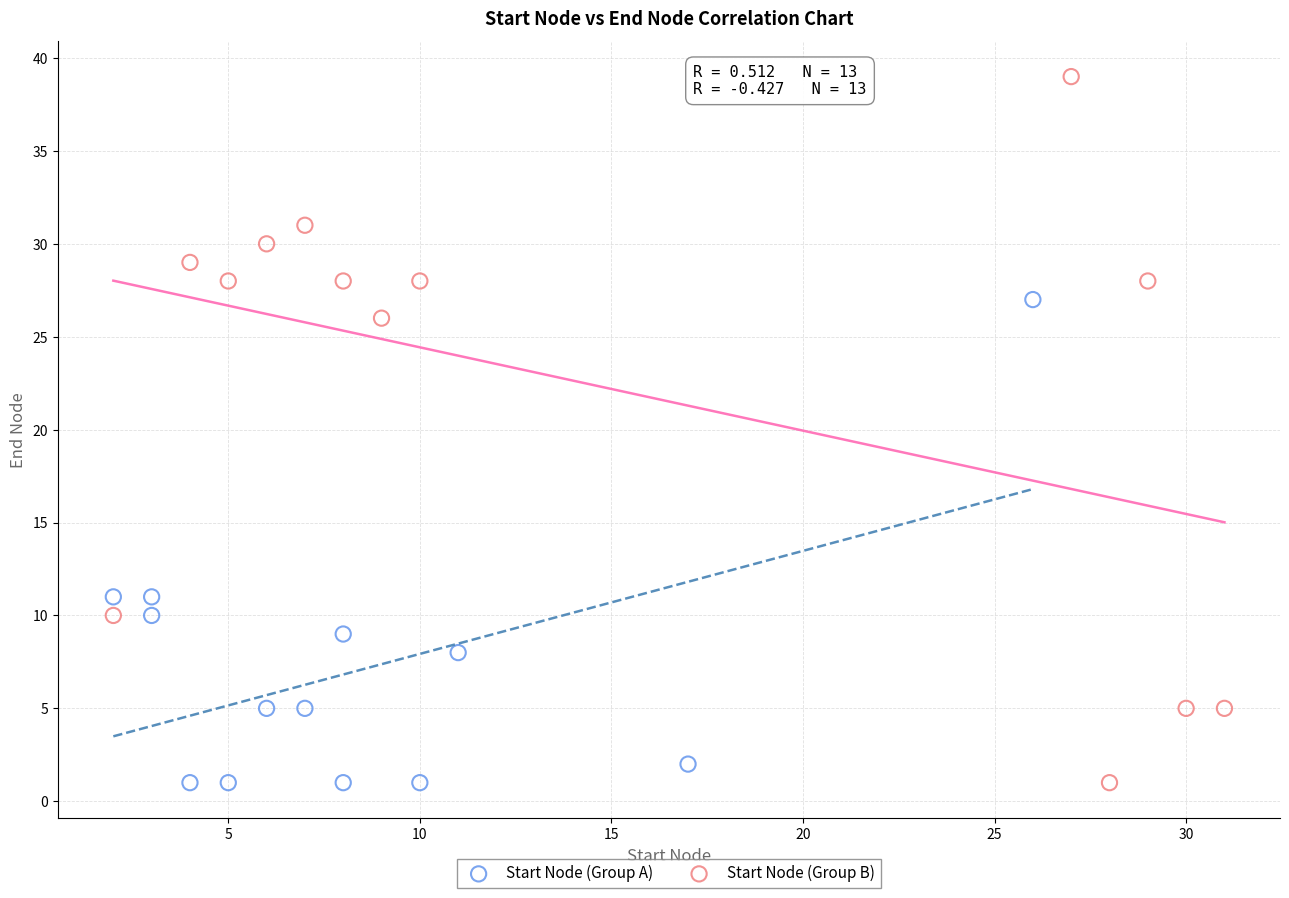

Which series contains the highest Y value?

Start Node (Group B)